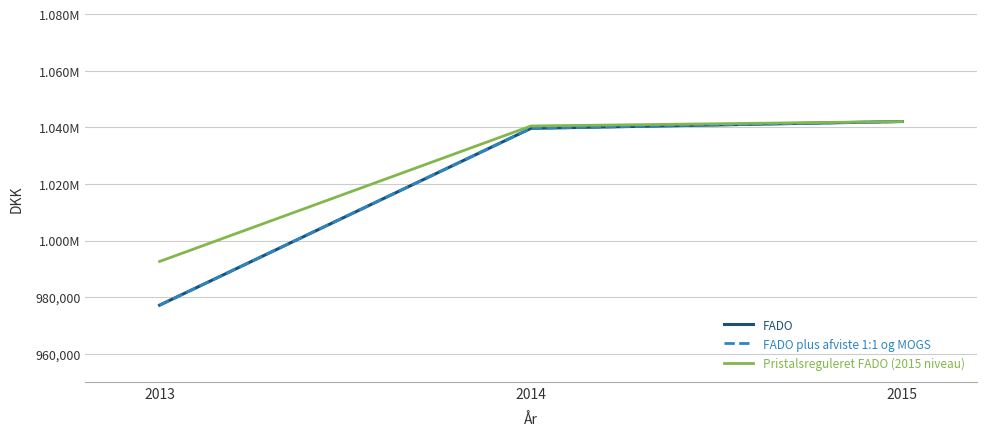

Does the chart have visible grid lines?

Yes